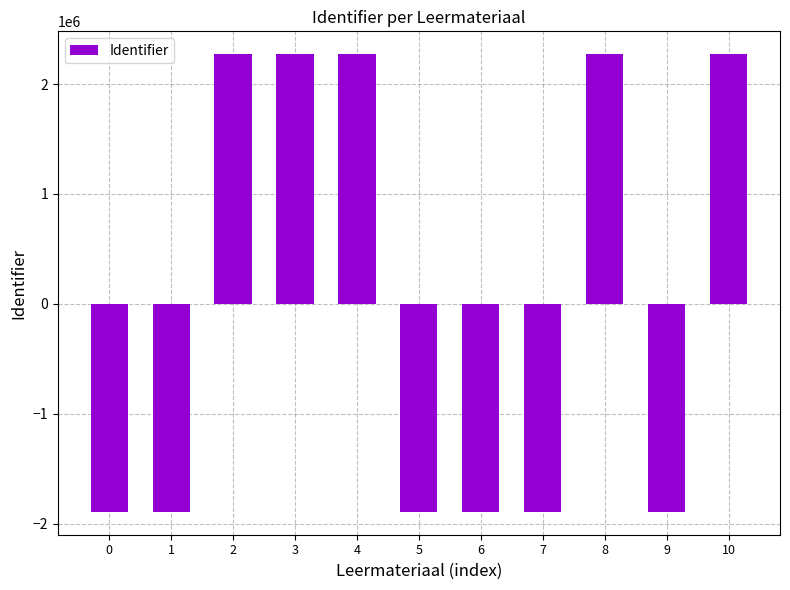

Are the bars grouped side by side (vs. stacked)?

No